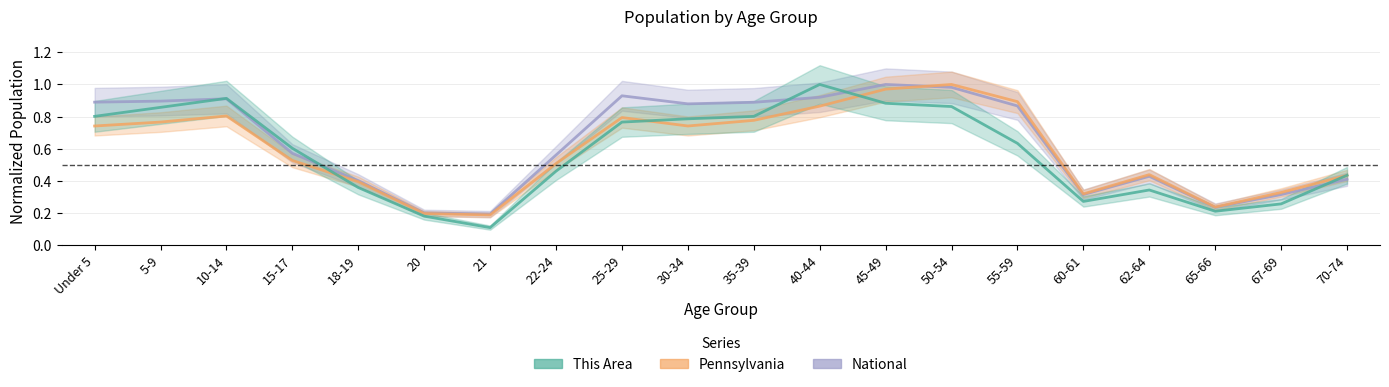

True or false: National has a value of 0.9 at 55-59.

True